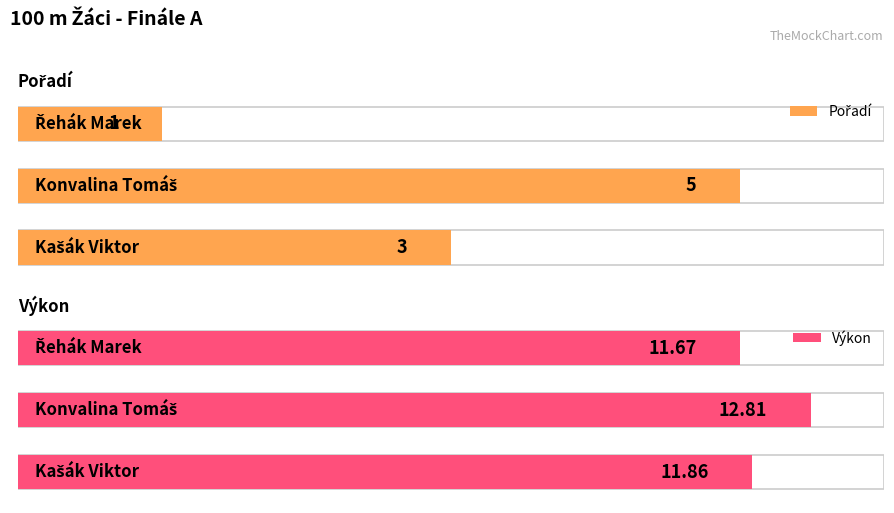

How many Pořadí values are between 1 and 5?

3